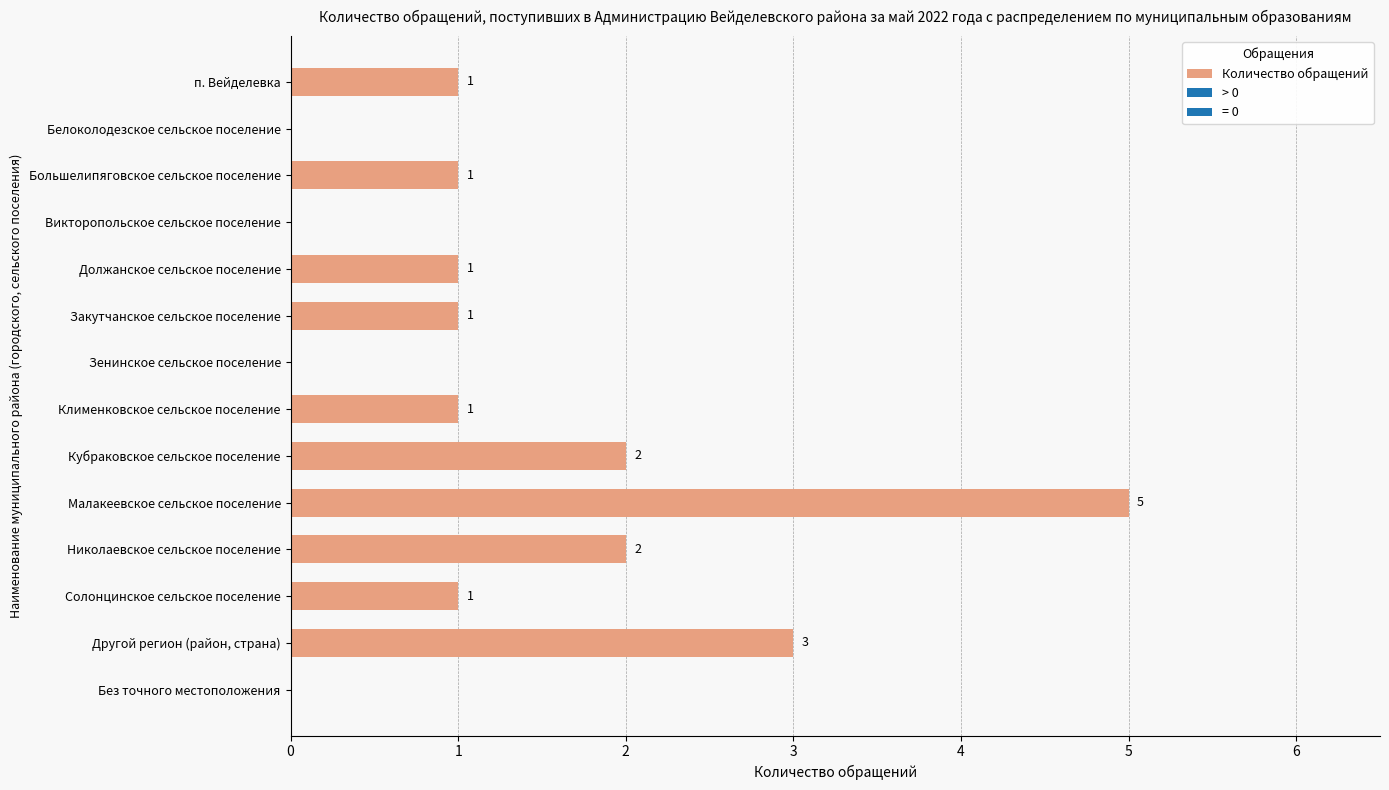

What is the sum of the values at Малакеевское сельское поселение and Викторопольское сельское поселение?

5